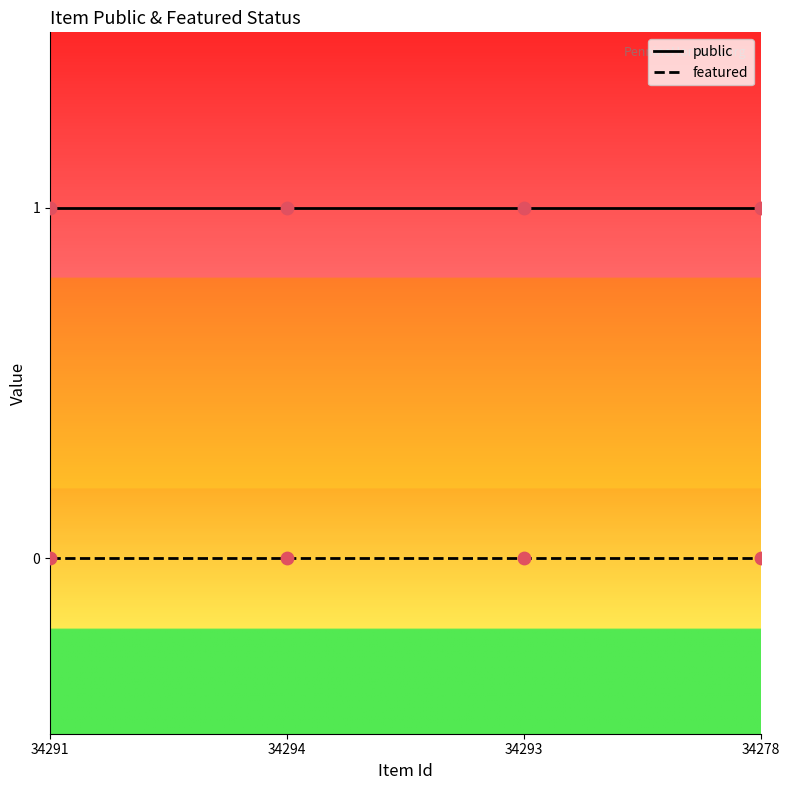

What position from the right is 34293?

2